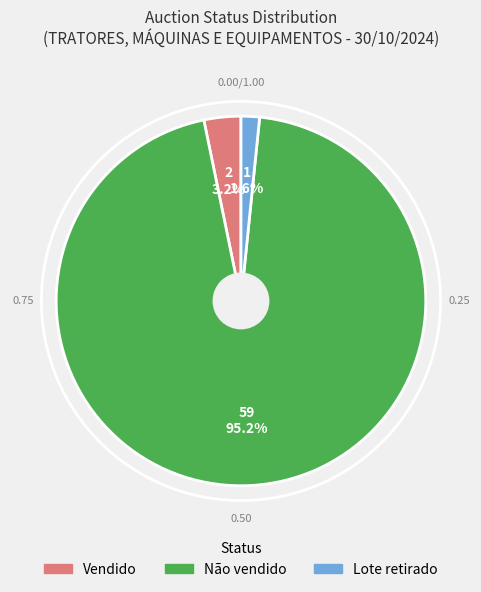

Do Vendido and Lote retirado together represent more than half of the pie?

No